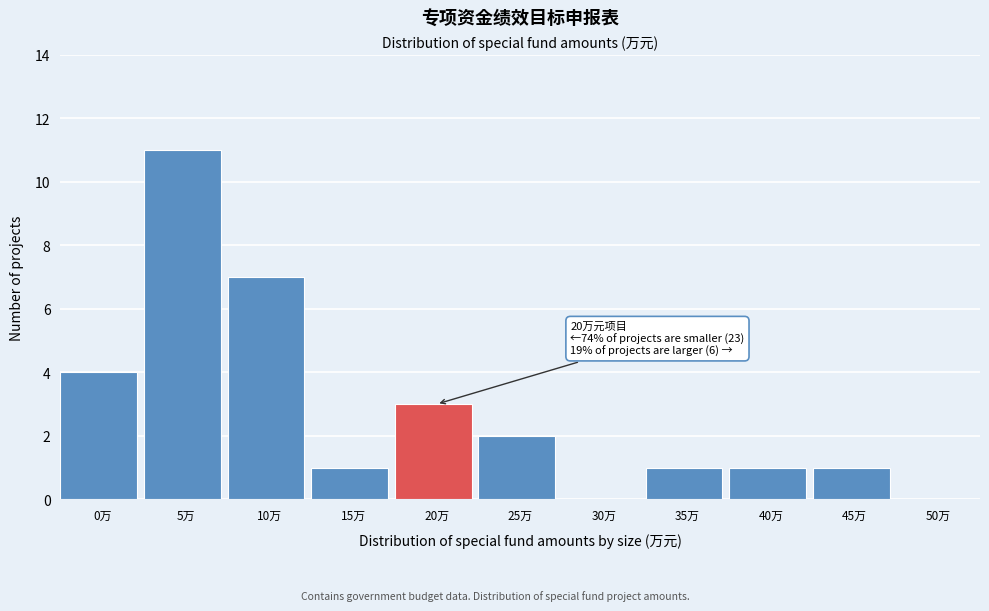

Reading left to right, what are all the values shown in this chart?

0万=4	5万=11	10万=7	15万=1	20万=3	25万=2	30万=0	35万=1	40万=1	45万=1	50万=0